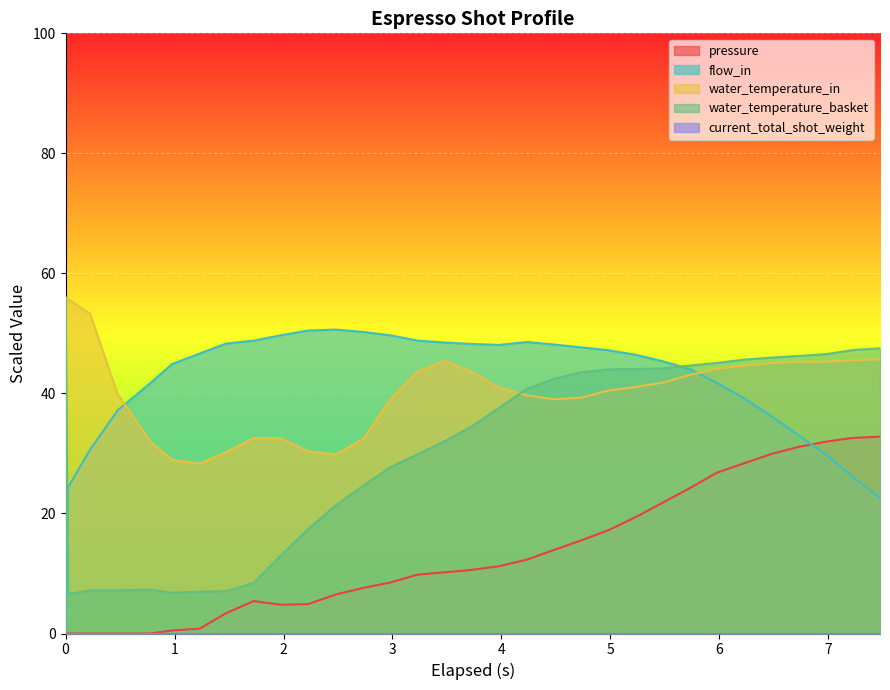

True or false: water_temperature_in and flow_in cross at least once.

True